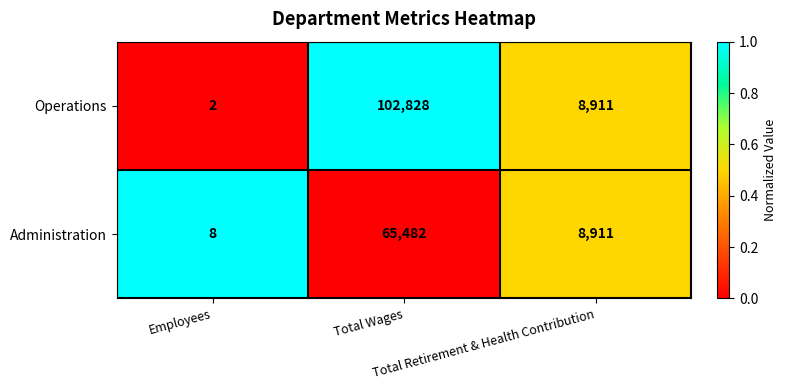

What is the greatest value displayed?

102828